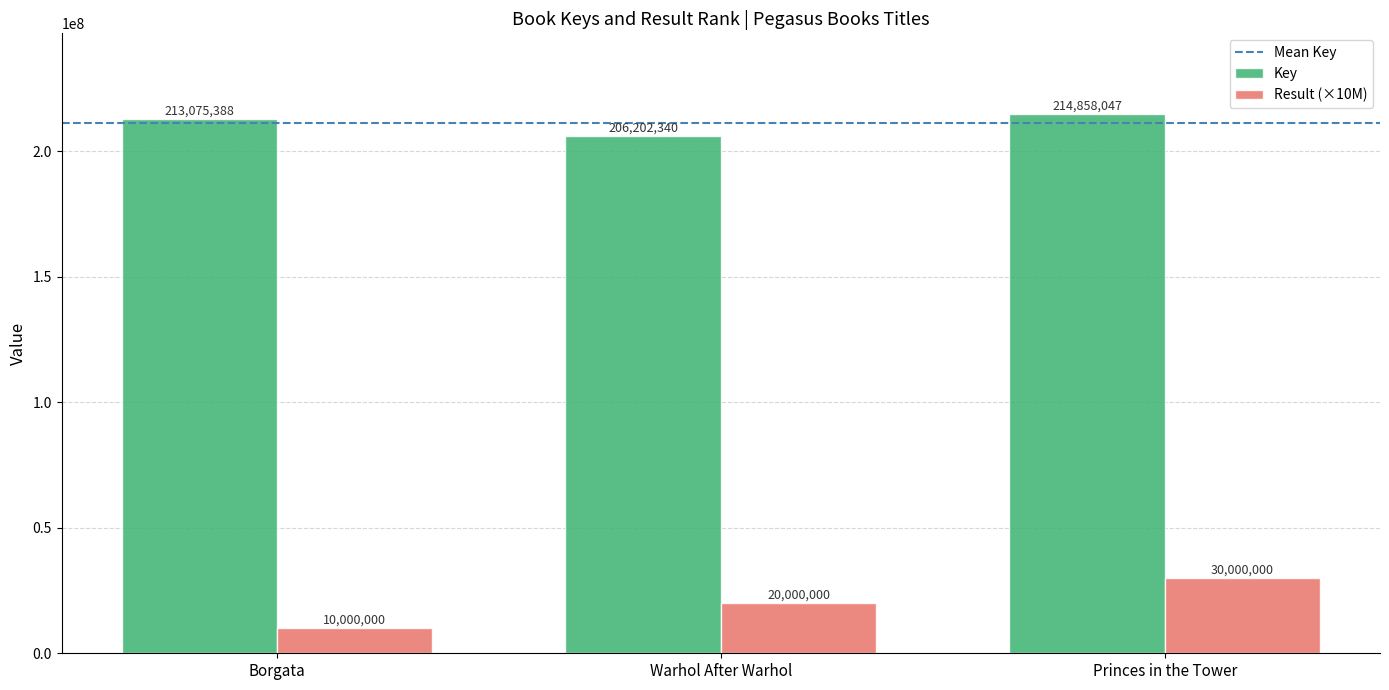

True or false: Result (×10M) has a value of 10000000 at Borgata.

True